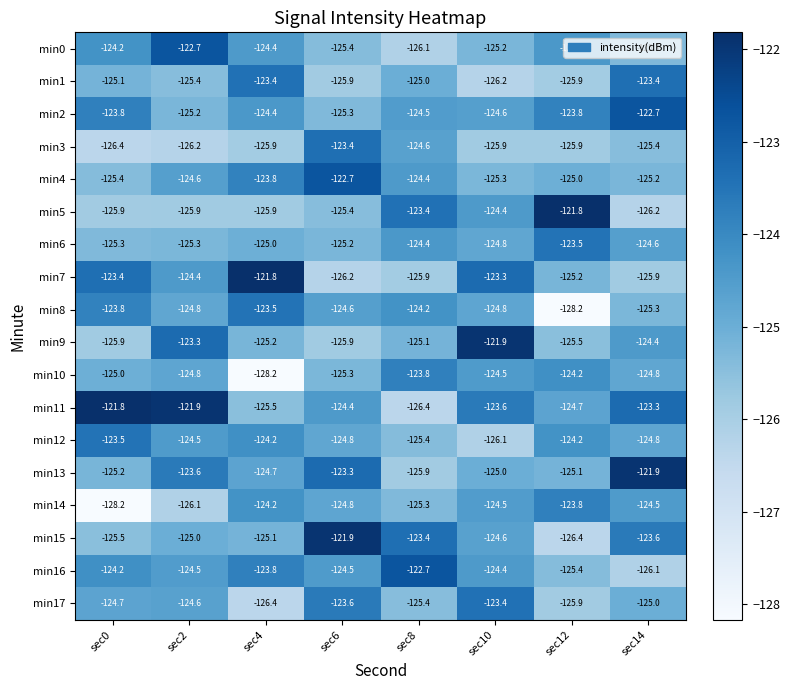

Which series changed the most between sec2 and sec6?

min15